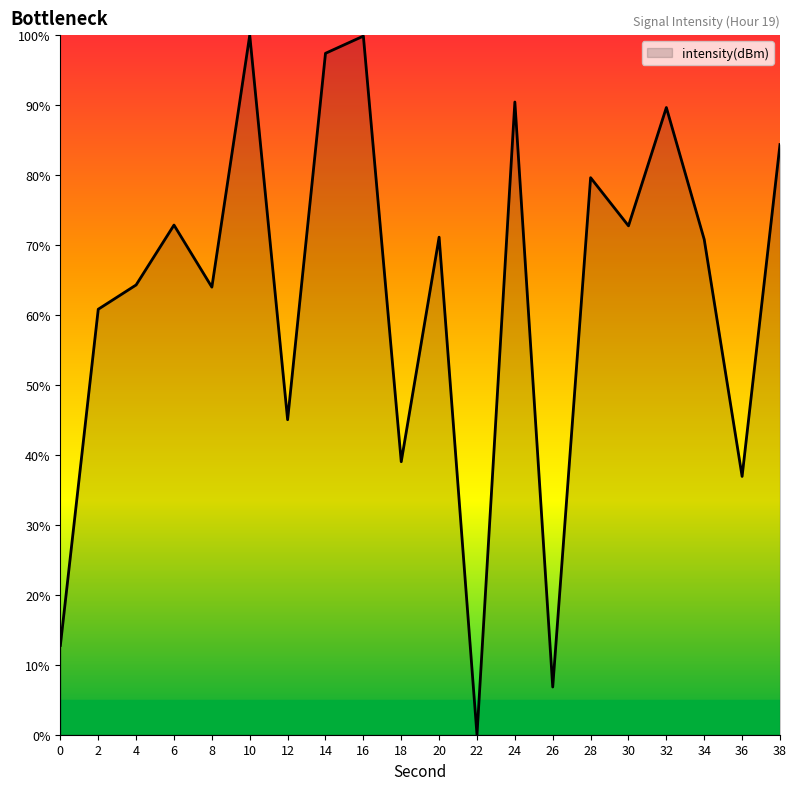

What is the sum of the values at 0 and 24?

103.2